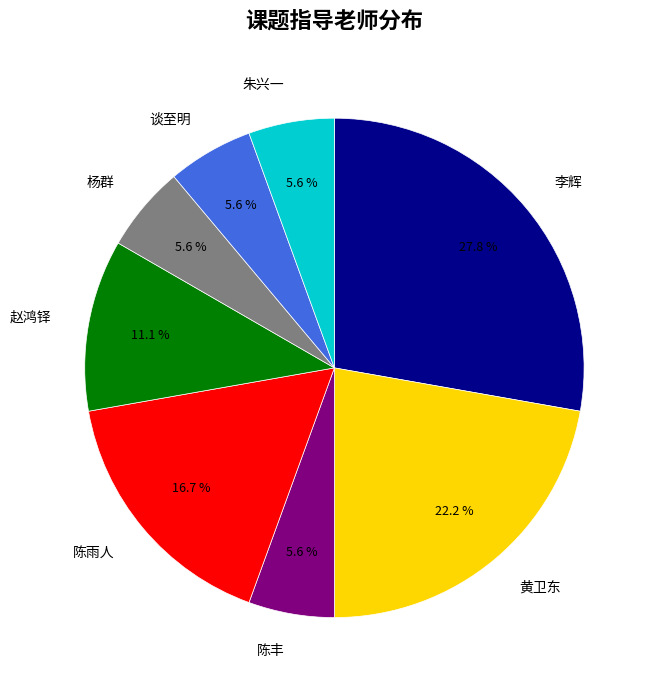

Which has a higher value, 李辉 or 陈雨人?

李辉